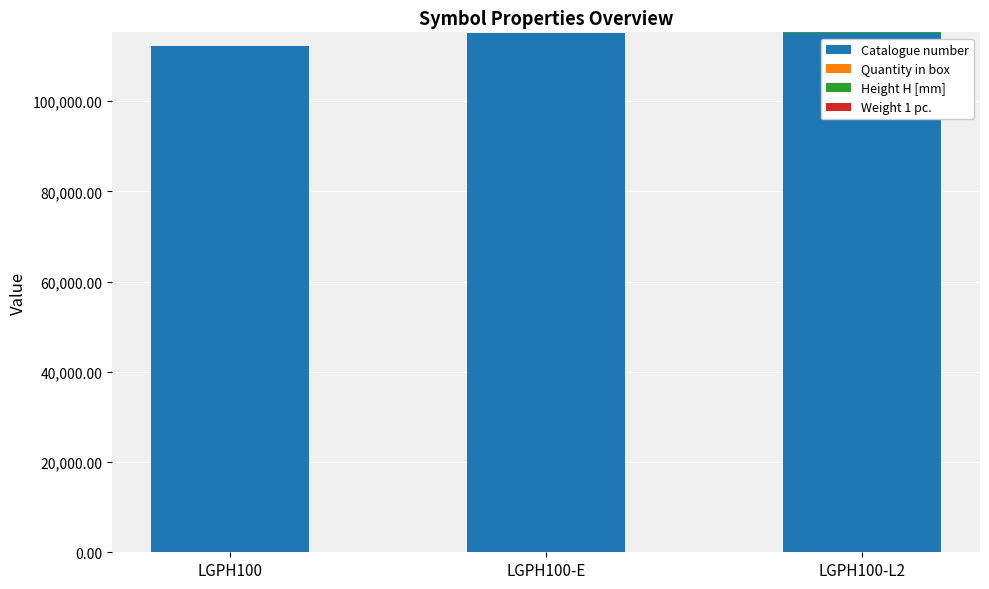

The value of Catalogue number at LGPH100-E is 115000.0. True or false?

True